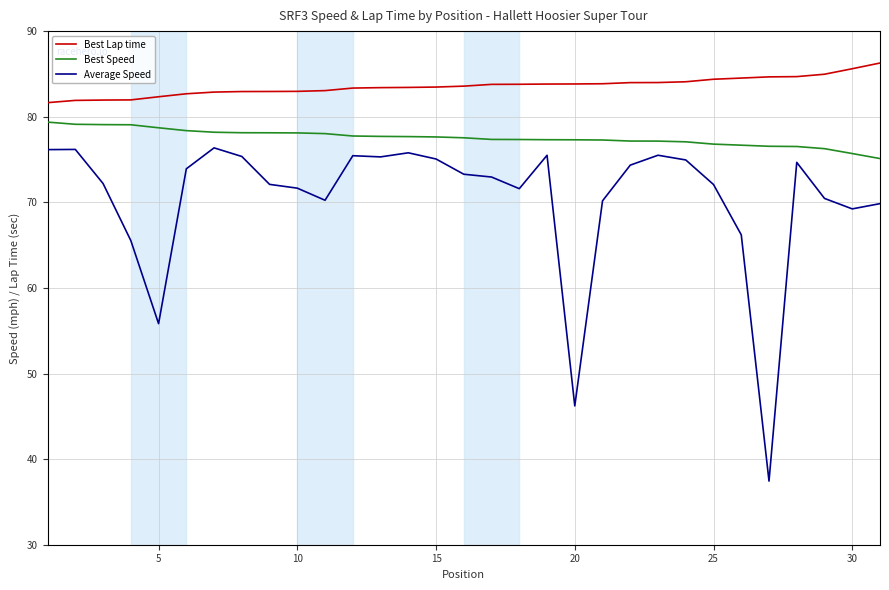

What is the sum of all Best Speed values?

2404.1